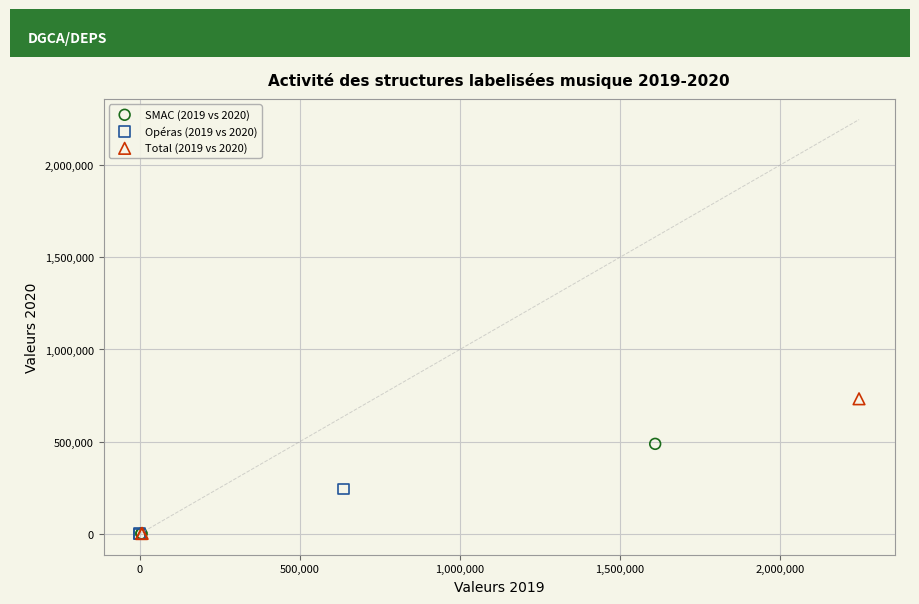

Which series contains the highest Y value?

Total (2019 vs 2020)